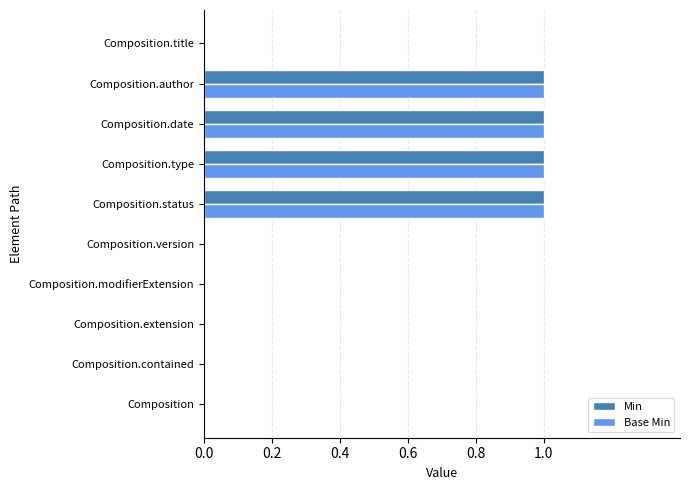

How many Base Min values are between 0 and 1?

10